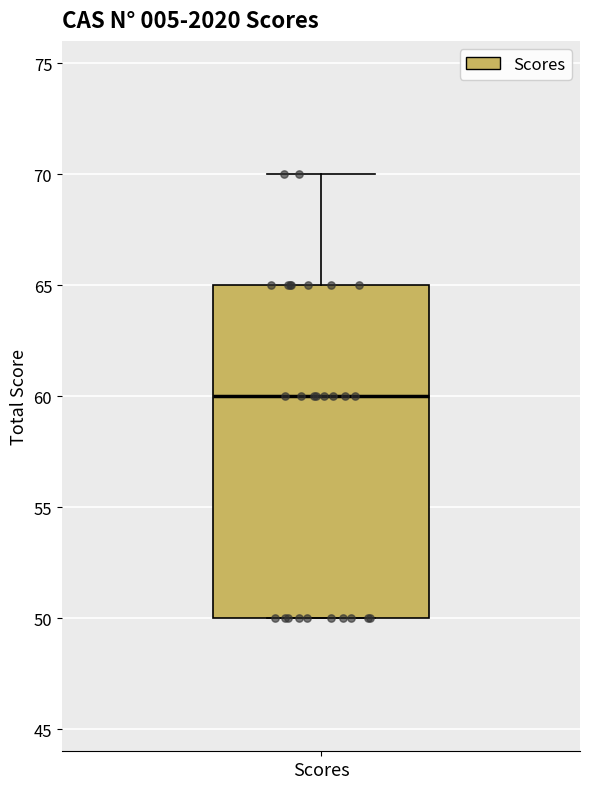

Where does the median line of the box for Scores sit on the y-axis? The values are not printed on the chart, so give them approximately, as read against the axis.

60